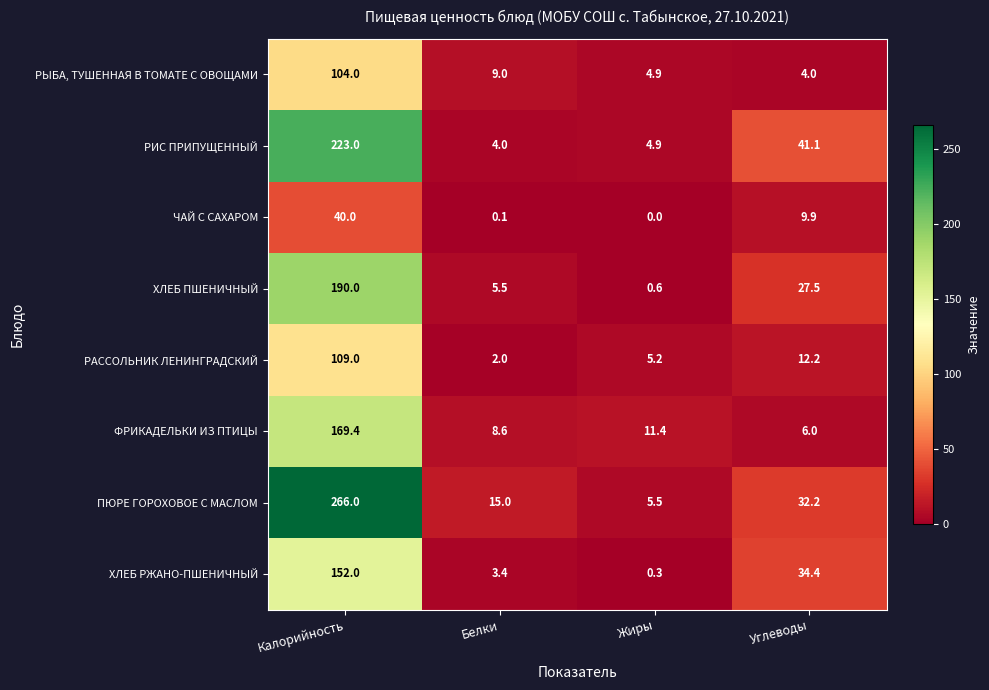

Which category has the highest value across all series?

Калорийность